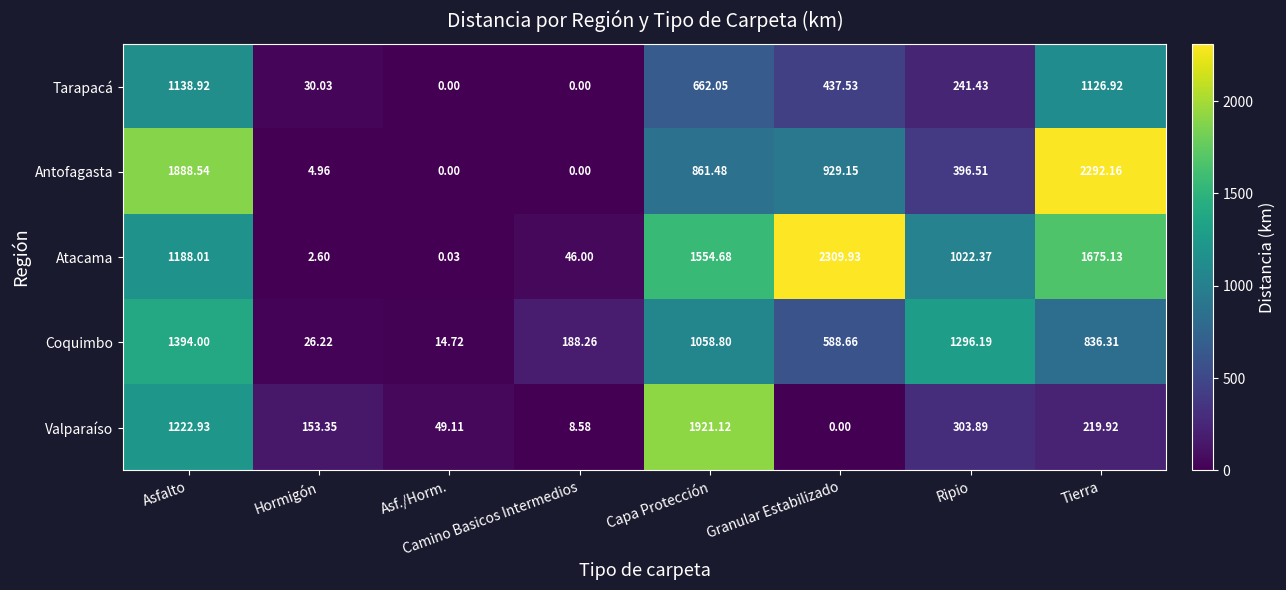

At which category is the sum across all series the highest?

Asfalto